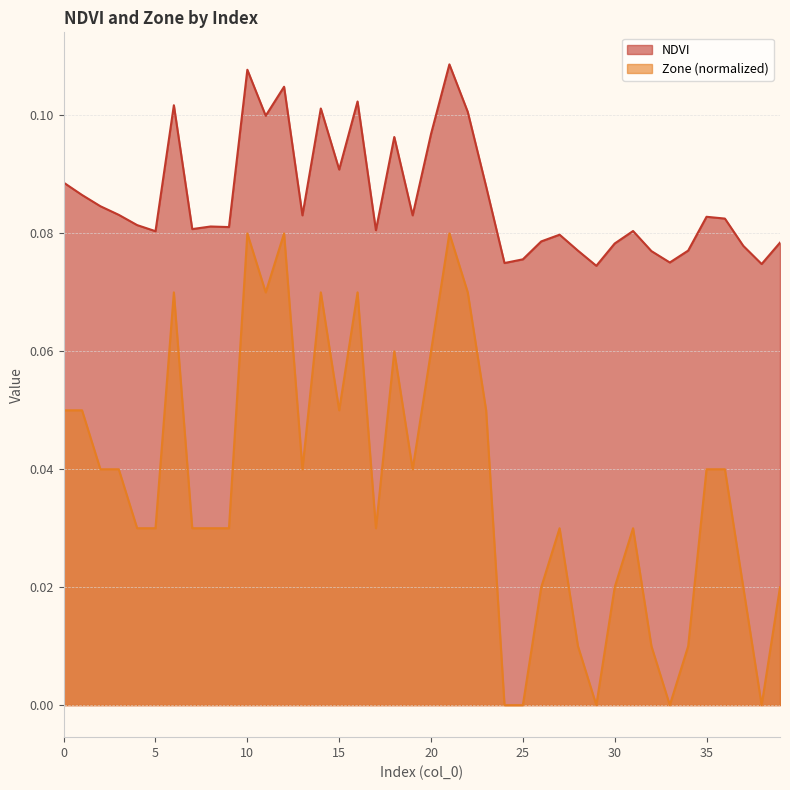

What is the sum of all Zone values?

1.5